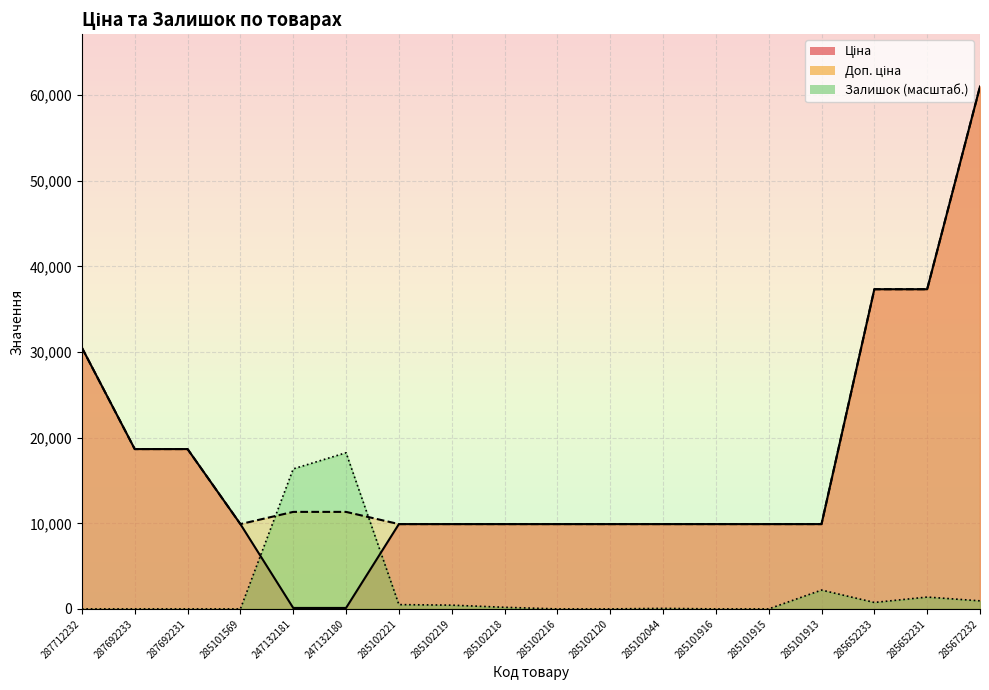

Is the value of Ціна at 247132181 greater than the value of Доп. ціна at 287692231?

No